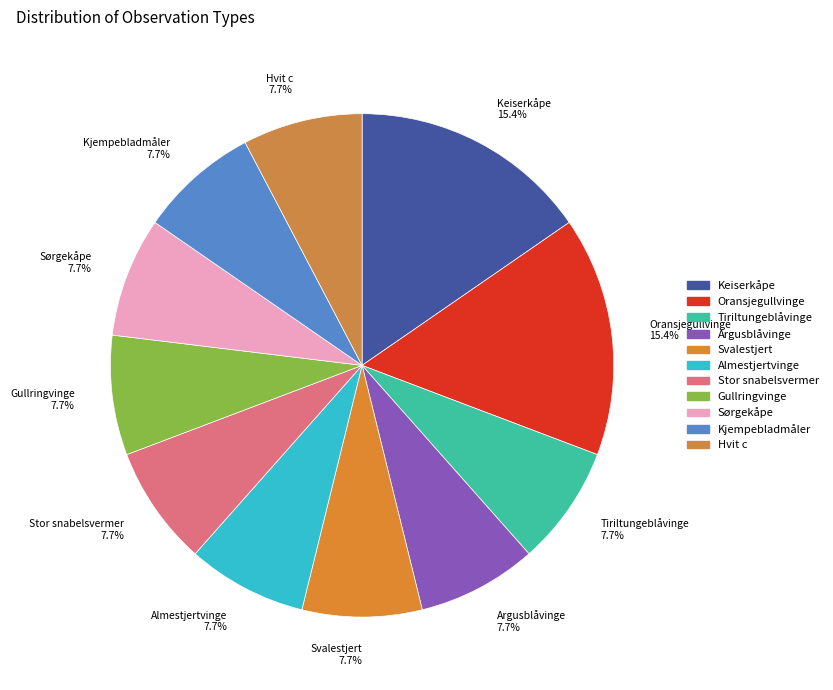

What percentage do Keiserkåpe and Svalestjert together represent?

23.1%